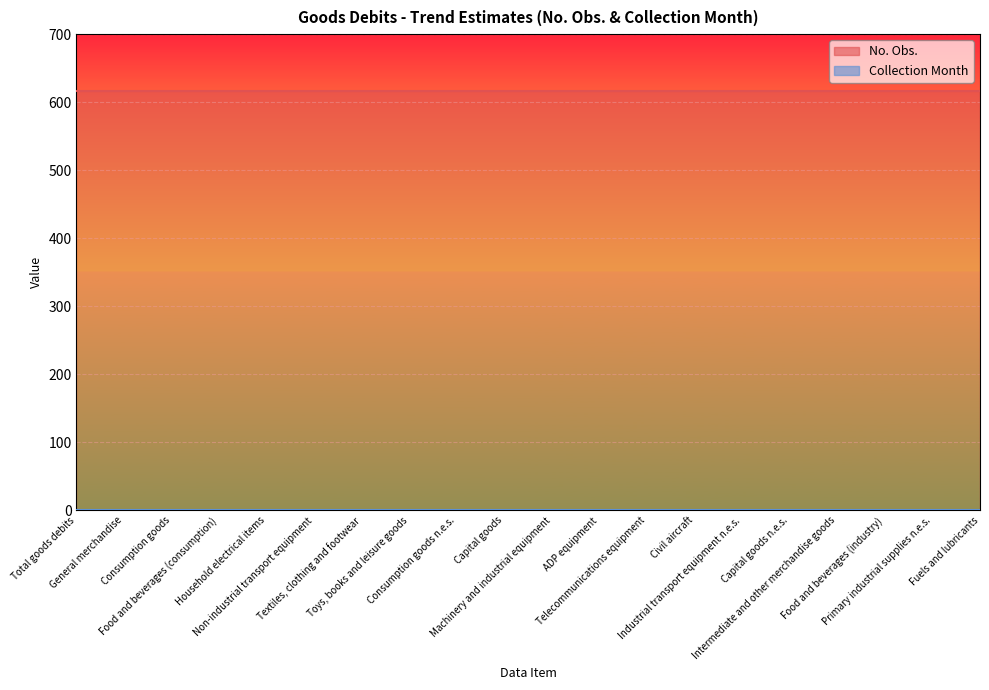

What is the label of the 7th point from the right?

Civil aircraft